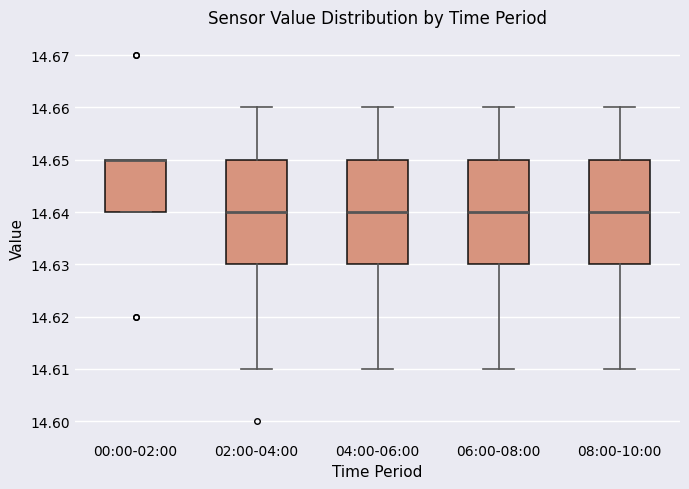

Reading left to right, transcribe this box plot: for each box, give where its median line is, the range the box spans, and where its two whiskers end, as read against the y-axis. The values are not printed on the chart, so give them approximately, as read against the axis.

00:00-02:00: median 14.65 (drawn on the box's upper edge), box 14.64 to 14.65, whiskers 14.64 to 14.65
02:00-04:00: median 14.64, box 14.63 to 14.65, whiskers 14.61 to 14.66
04:00-06:00: median 14.64, box 14.63 to 14.65, whiskers 14.61 to 14.66
06:00-08:00: median 14.64, box 14.63 to 14.65, whiskers 14.61 to 14.66
08:00-10:00: median 14.64, box 14.63 to 14.65, whiskers 14.61 to 14.66